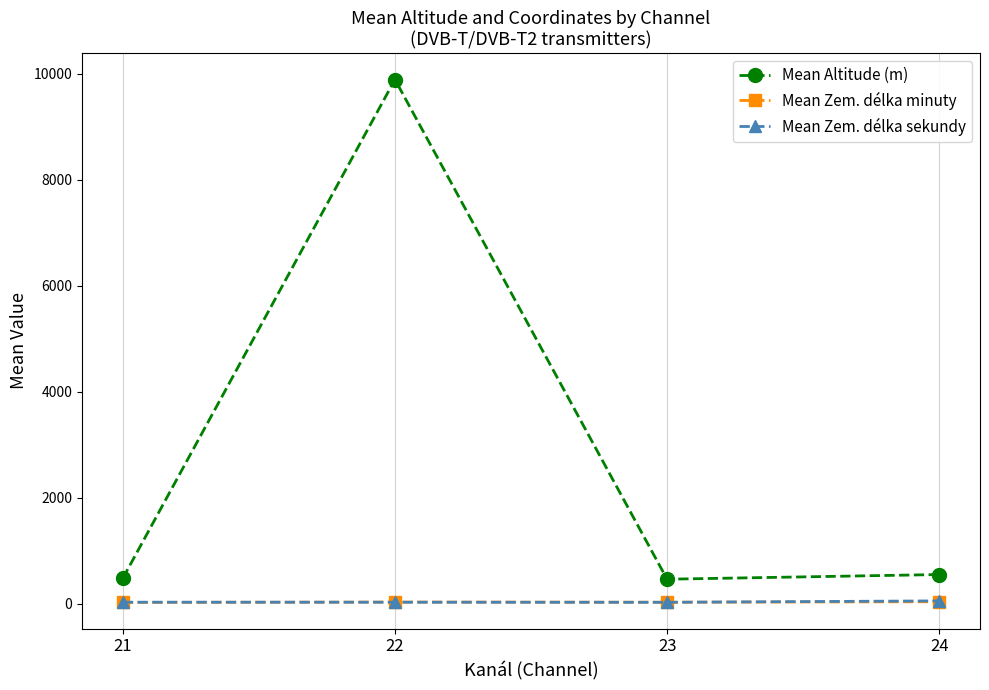

At which category is the sum across all series the highest?

22